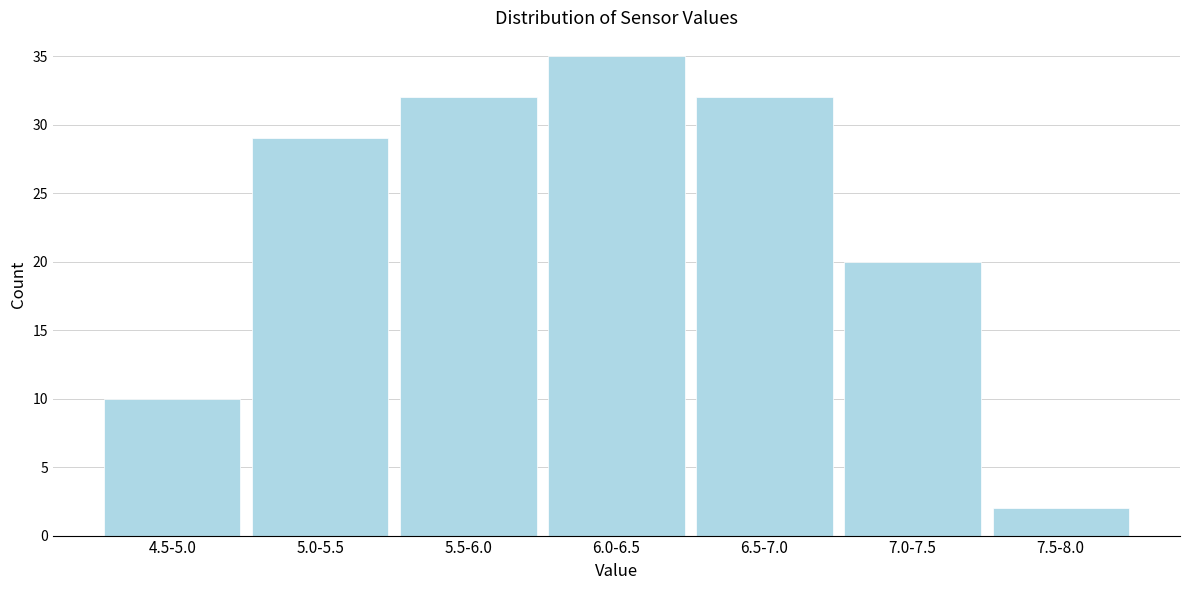

Reading left to right, extract all data points from this chart.

10	29	32	35	32	20	2